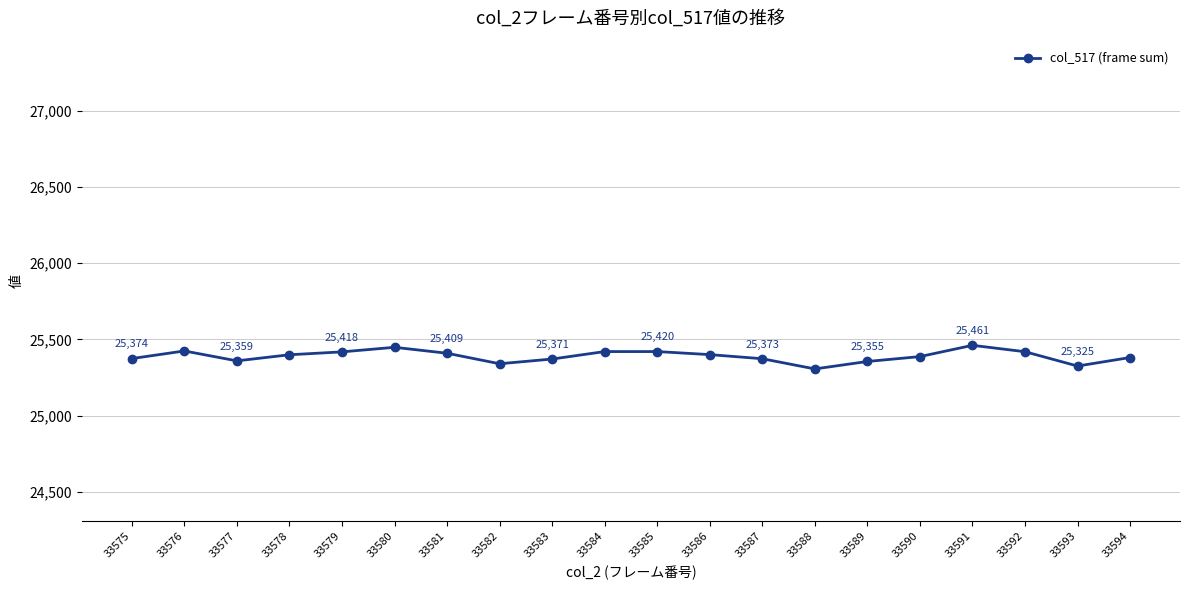

What is the ratio of the value at 33579 to the value at 33585?

1.0